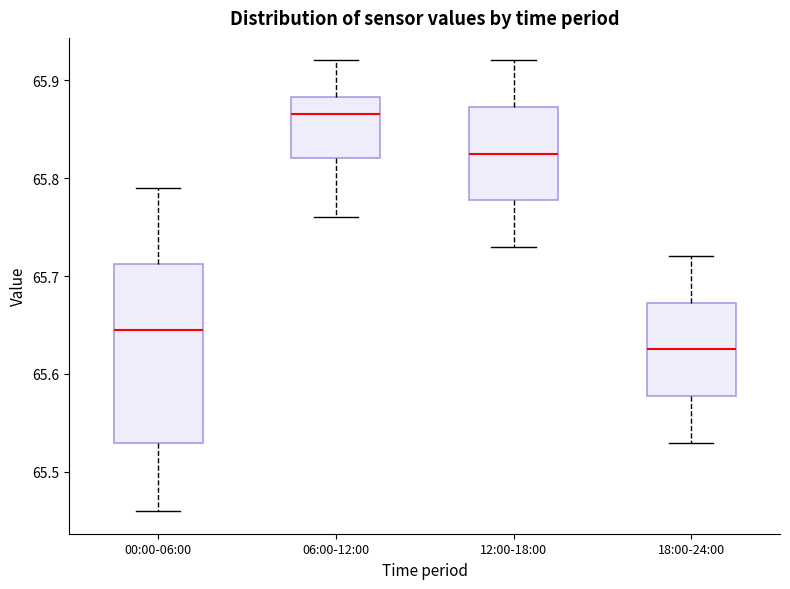

Comparing the boxes themselves (not the whiskers), which one is the tallest?

00:00-06:00